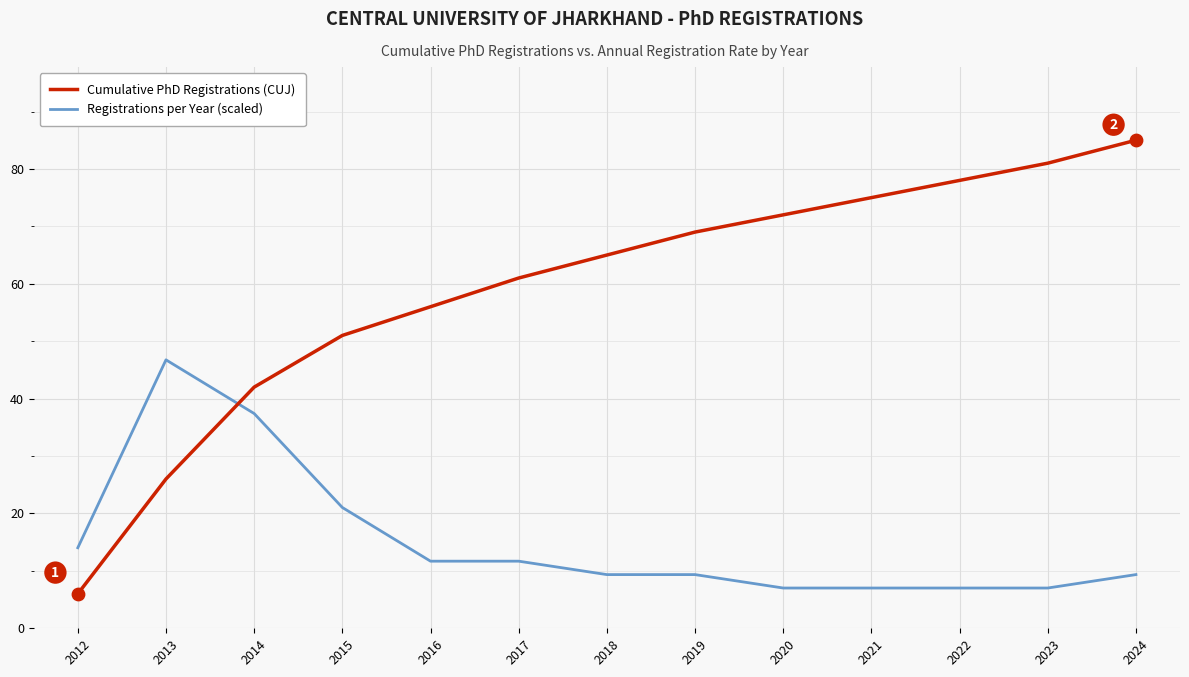

What is the spread (max minus min) of values at 2012?

8.0